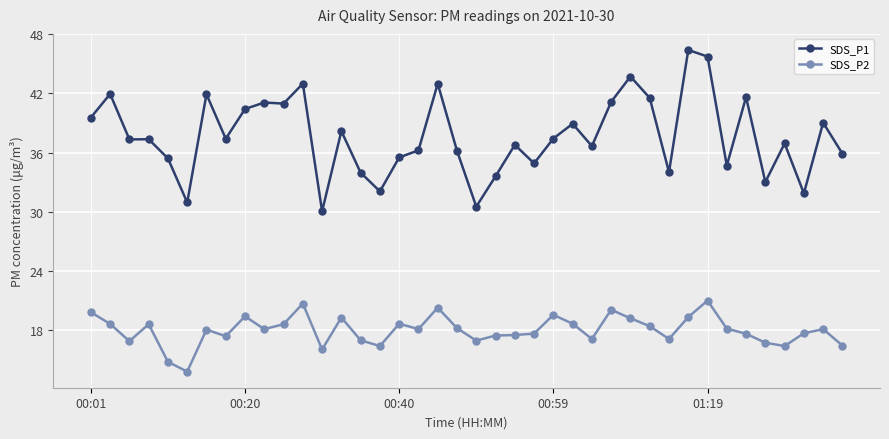

Does the chart display data point markers on the line(s)?

Yes